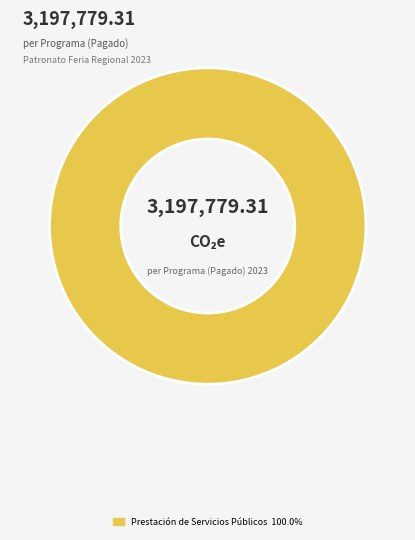

Does any single category account for the majority?

Yes